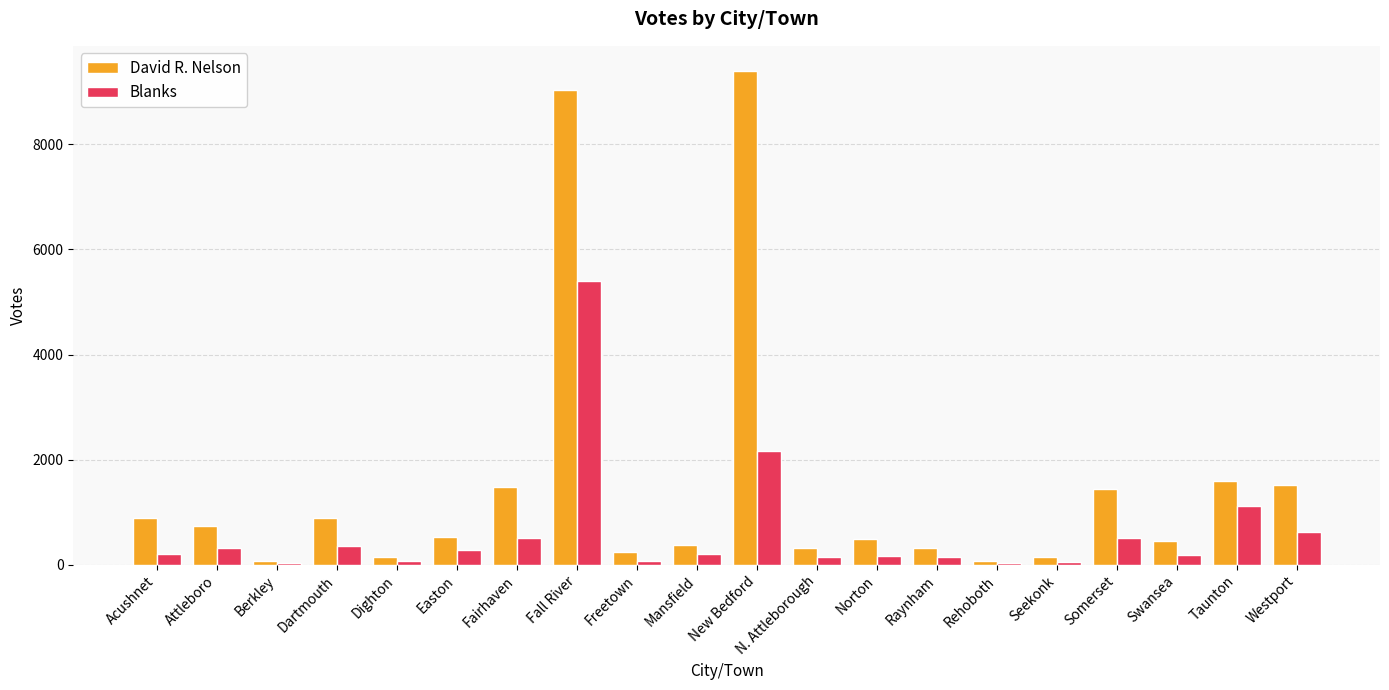

Are the bars horizontal?

No